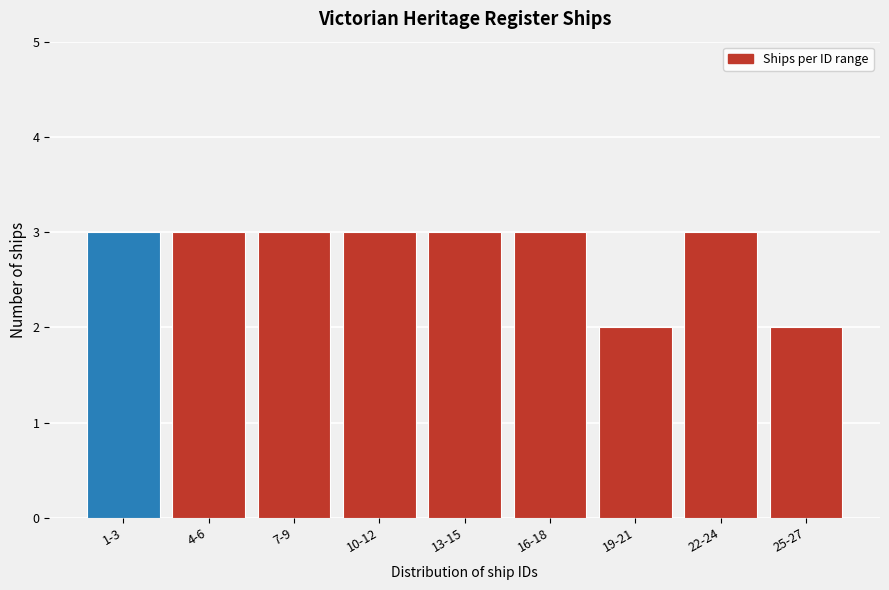

Reading left to right, transcribe all the data shown in this chart.

1-3=3	4-6=3	7-9=3	10-12=3	13-15=3	16-18=3	19-21=2	22-24=3	25-27=2